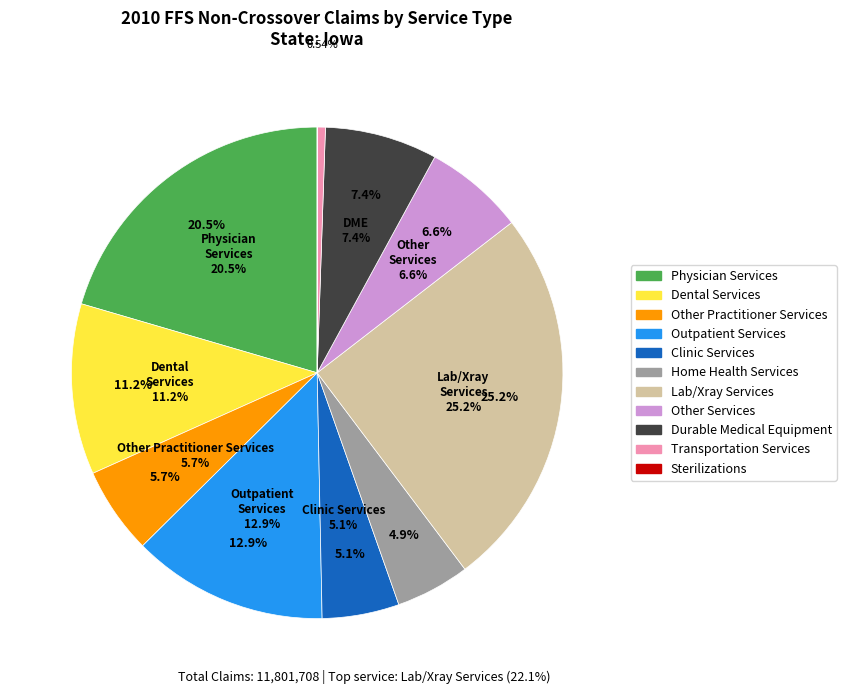

Is the sum of Sterilizations and Outpatient Services greater than half?

No